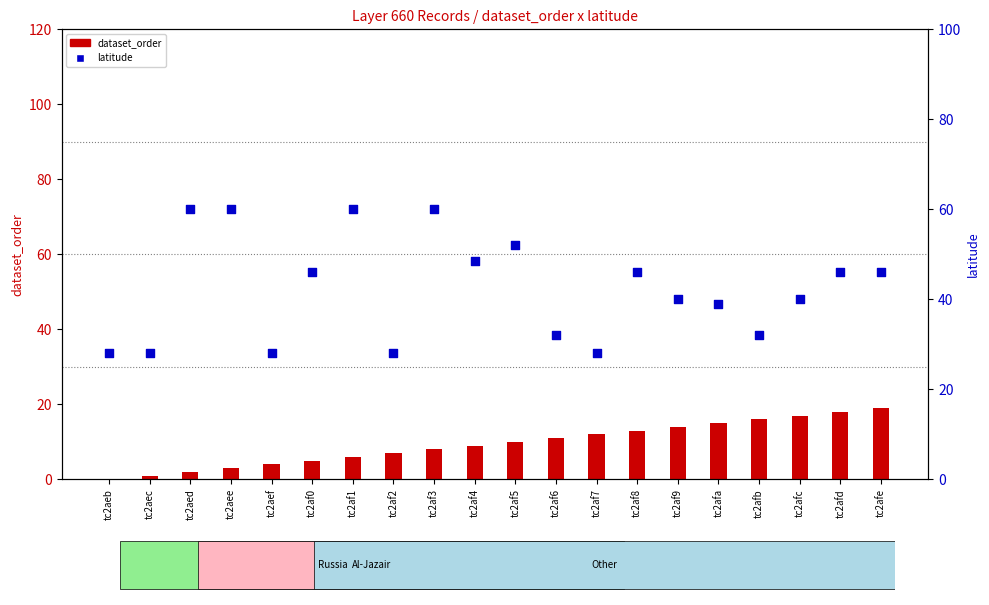

At how many categories does at least one series exceed 52?

4